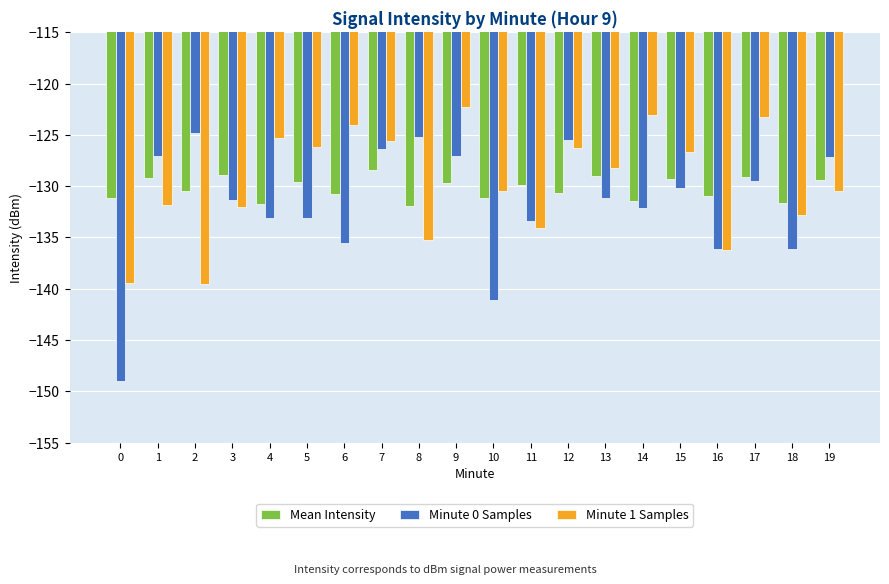

What is the approximate value of Minute 0 Samples at 7?

-126.4